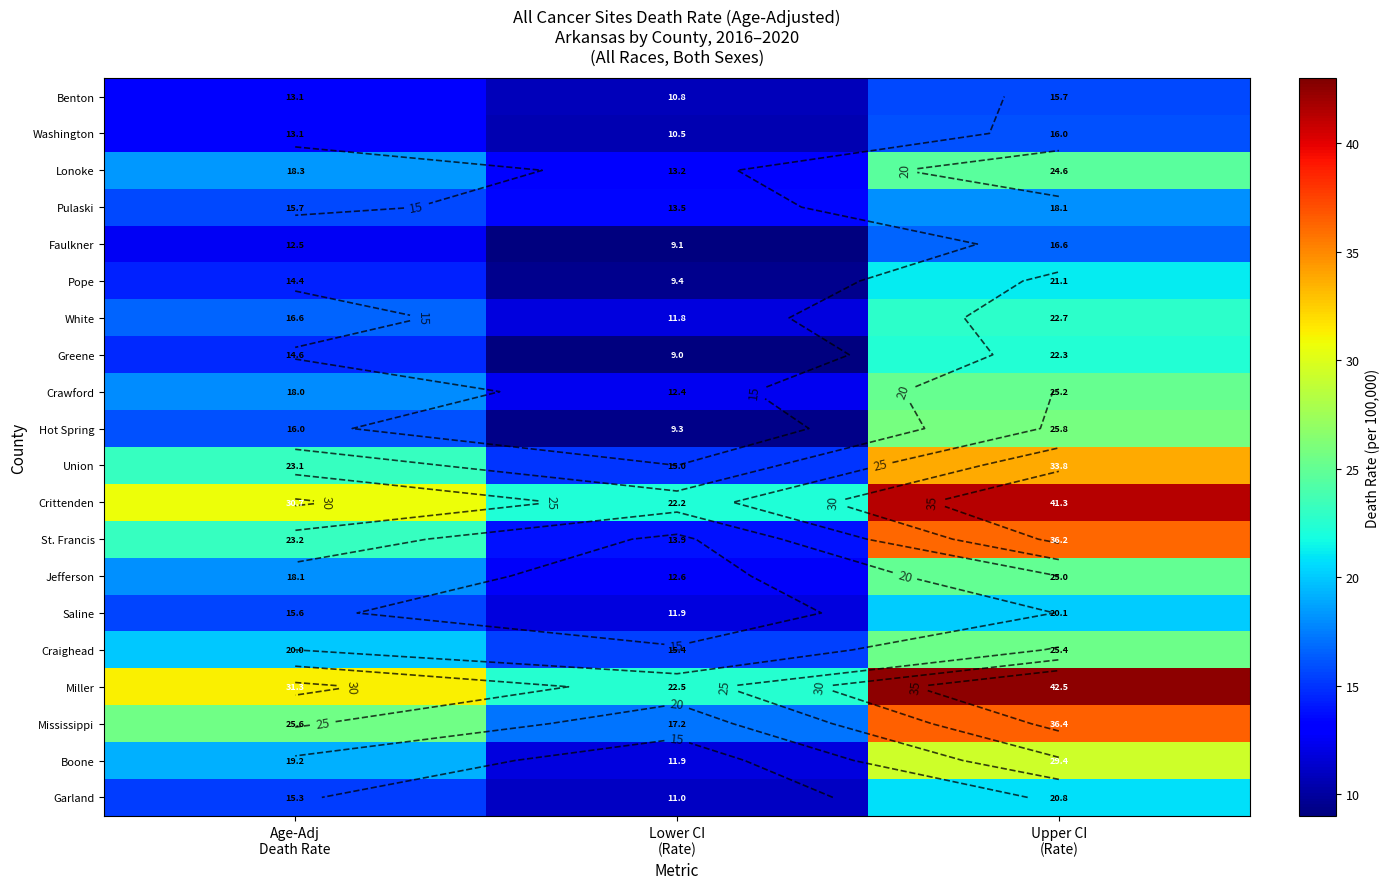

How many categories are shown in the chart?

3